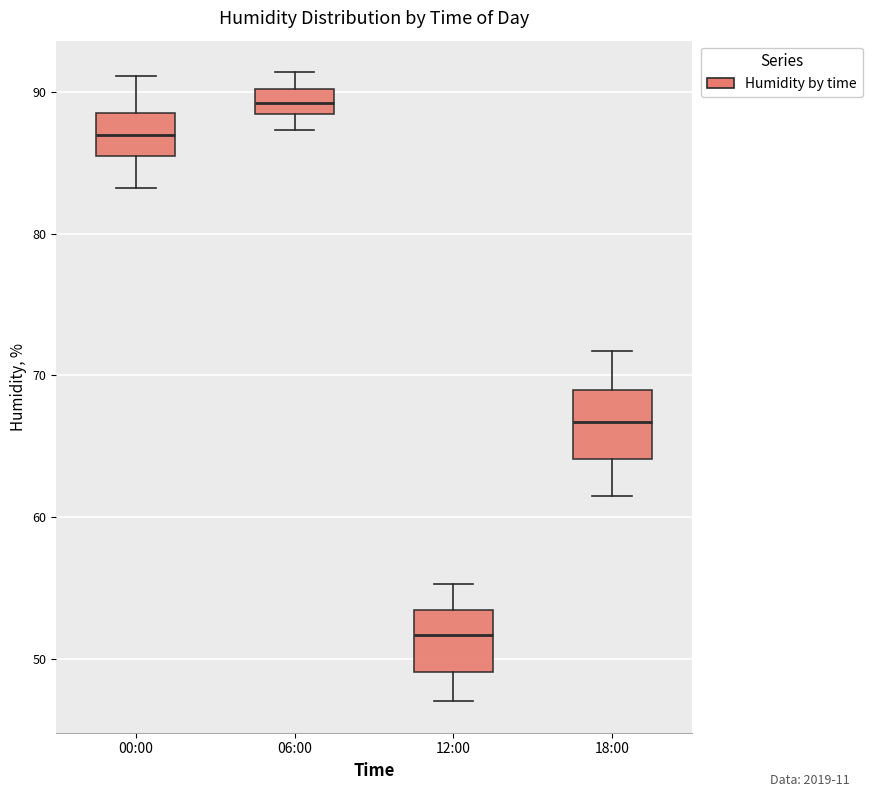

Reading left to right, read every box against the y-axis: the position of its median line, the range the box covers, and the ends of its whiskers. The values are not printed on the chart, so give them approximately, as read against the axis.

00:00: median 87, box 85 to 89, whiskers 83 to 91
06:00: median 89, box 88 to 90, whiskers 87 to 91
12:00: median 52, box 49 to 53, whiskers 47 to 55
18:00: median 67, box 64 to 69, whiskers 62 to 72